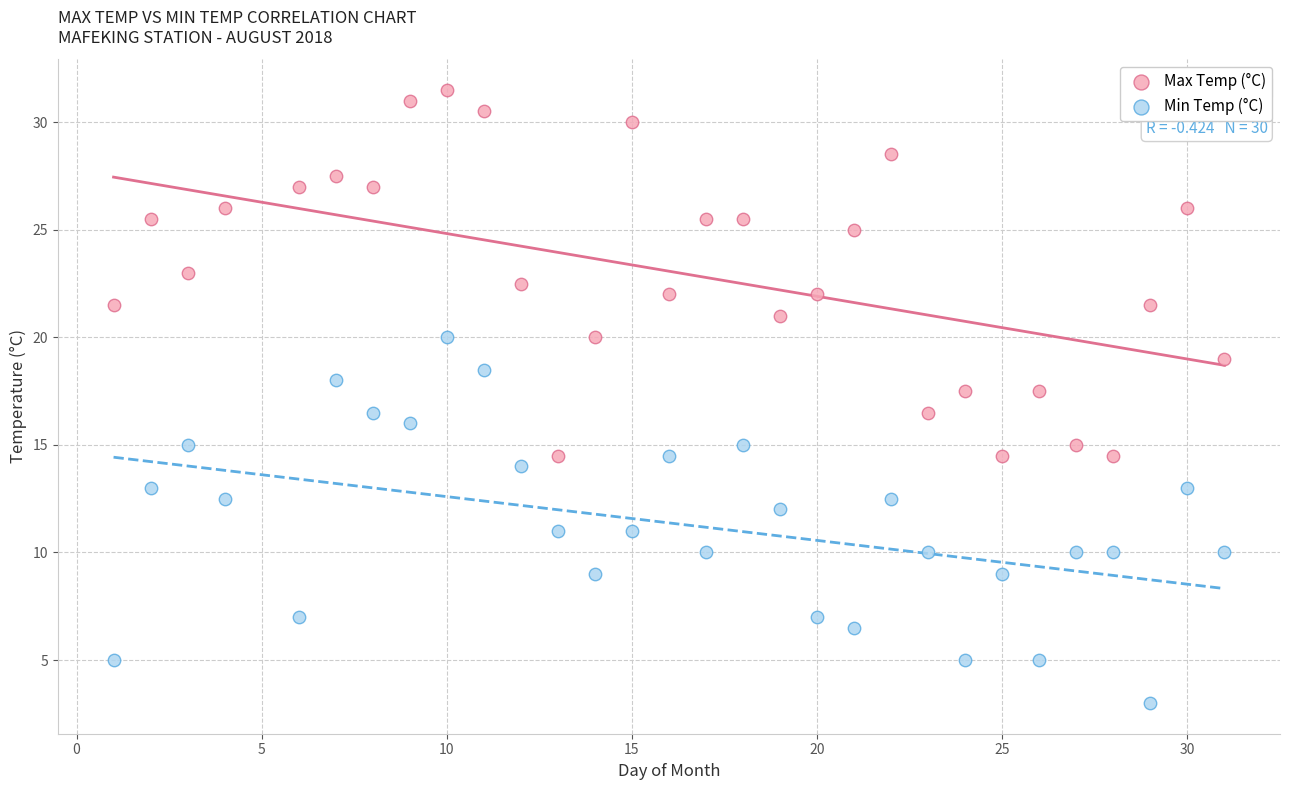

What is the X range (max minus min) for the scatter plot?

30.0